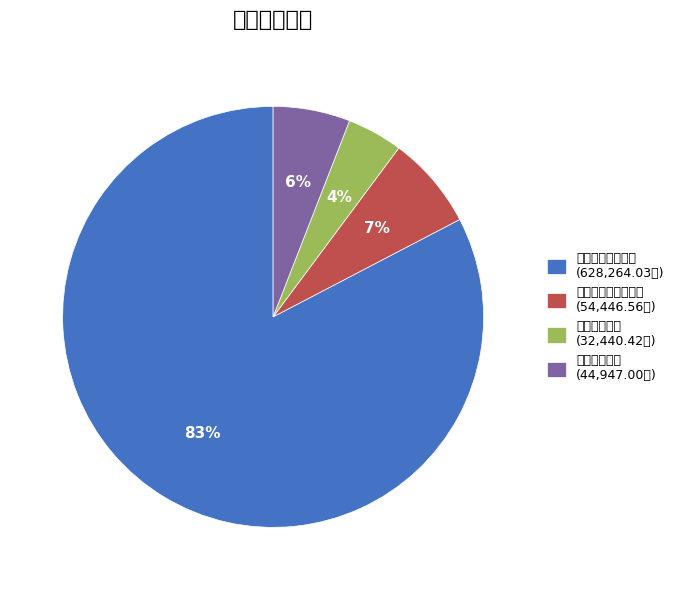

Which category accounts for the majority?

一般公共服务支出